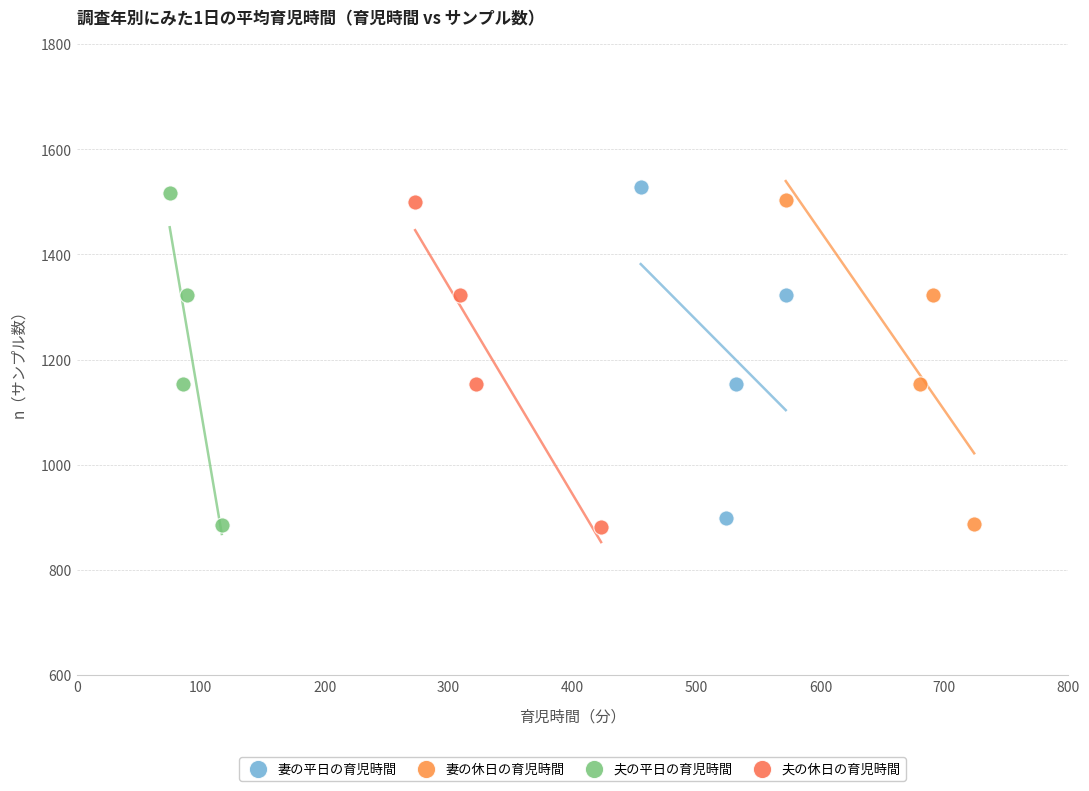

What are all the series names shown in the legend?

妻の平日の育児時間, 妻の休日の育児時間, 夫の平日の育児時間, 夫の休日の育児時間